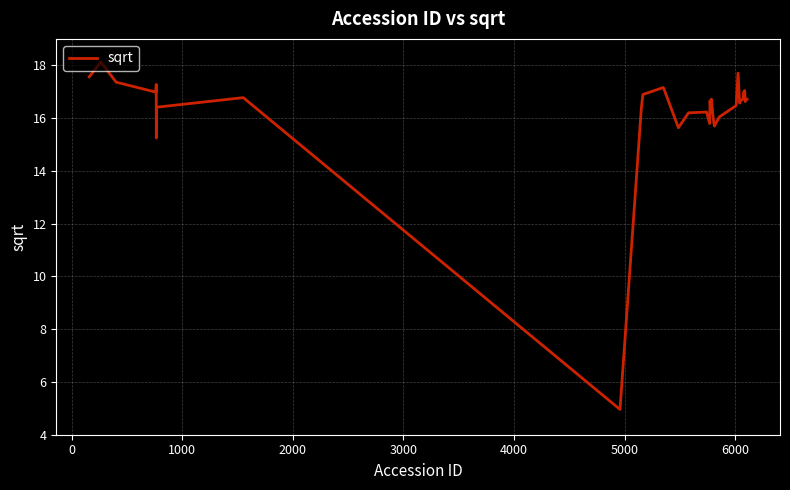

What is the maximum value shown in the chart?

18.1